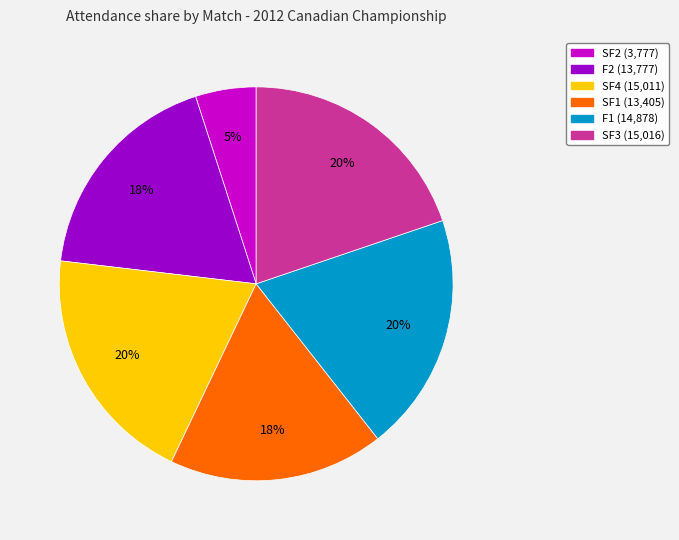

Is the sum of SF2 and F1 greater than half?

No